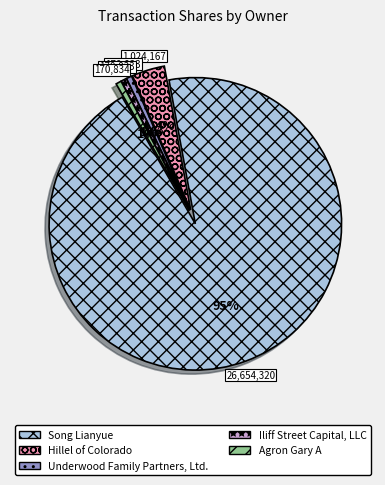

What is the largest slice in the pie chart?

Song Lianyue